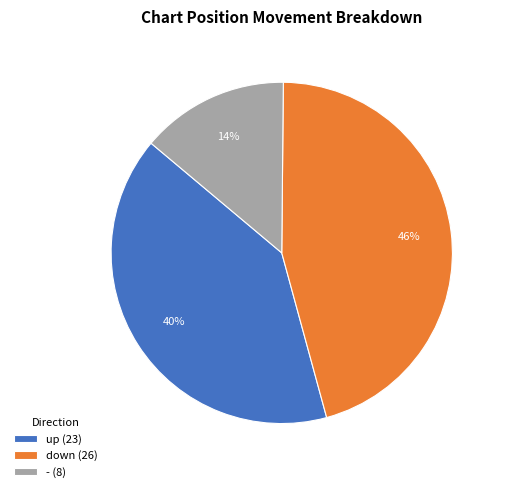

What is the largest slice in the pie chart?

down